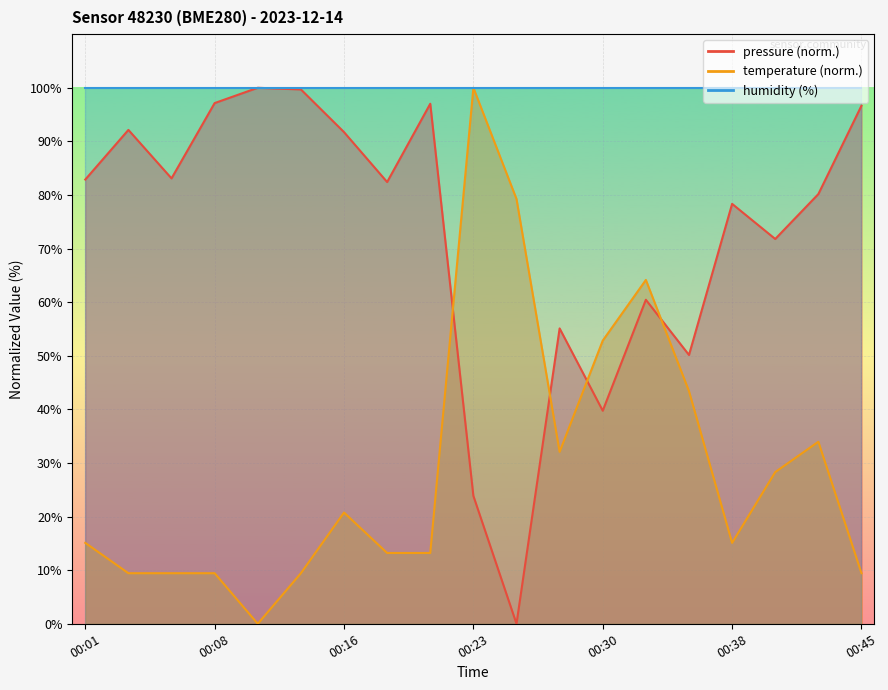

What value does the pressure series have at 00:06?

83.1